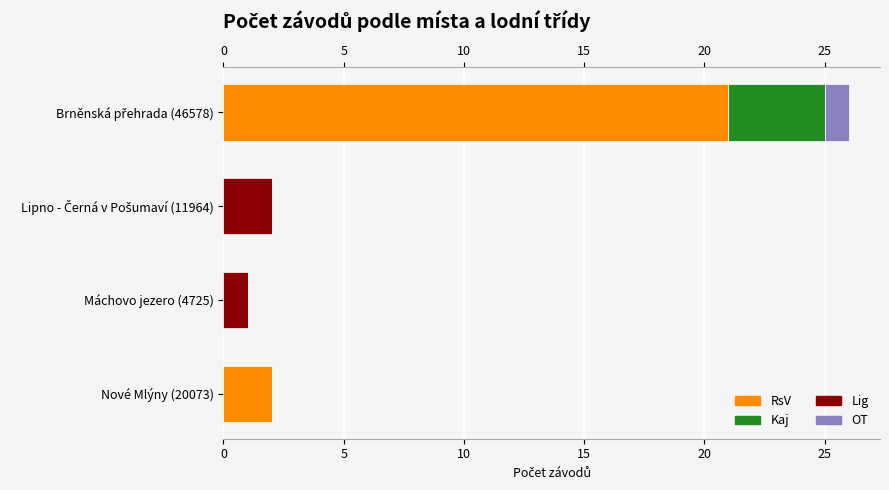

What is the difference between the maximum and minimum values in the OT series?

1